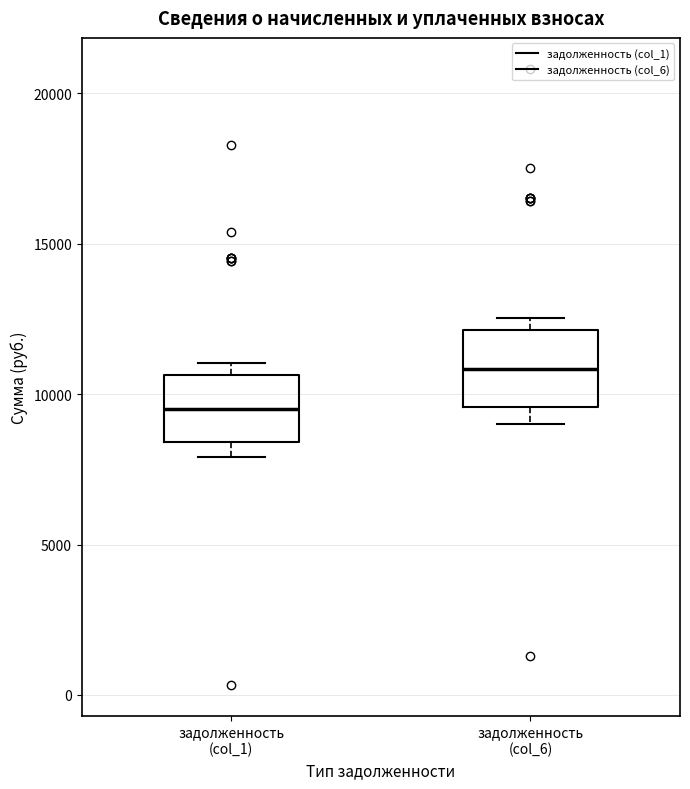

Where is the lower edge of the box for задолженность (col_6) on the y-axis? The values are not printed on the chart, so give them approximately, as read against the axis.

9500